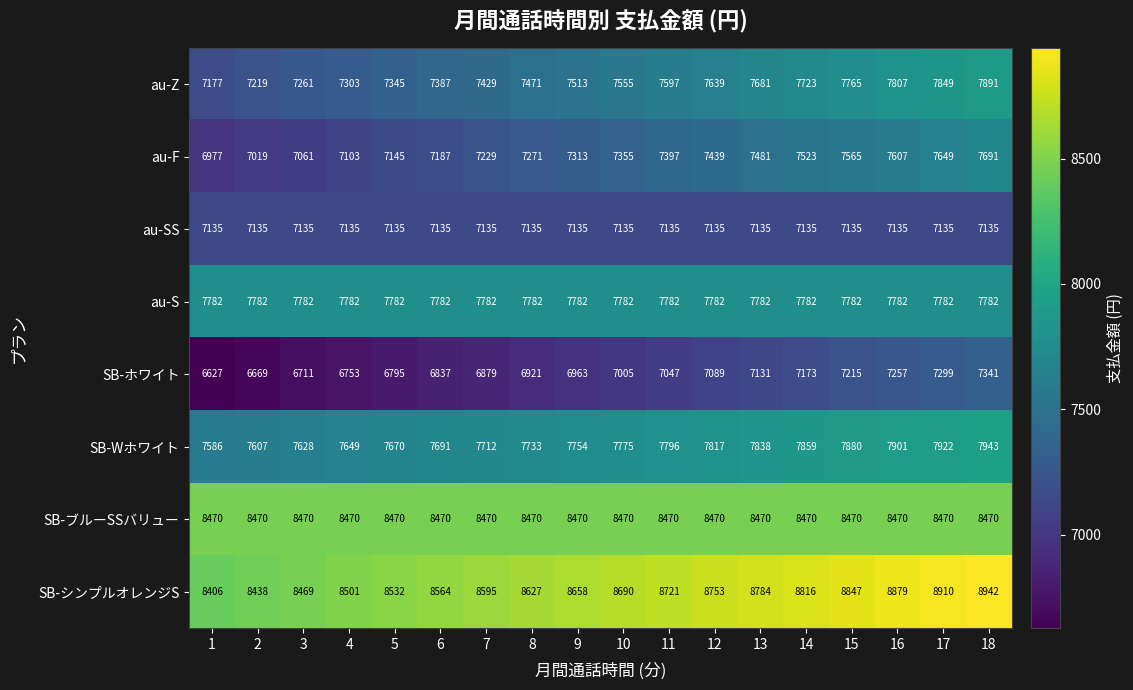

The value of au-Z at 2 is 10308. True or false?

False